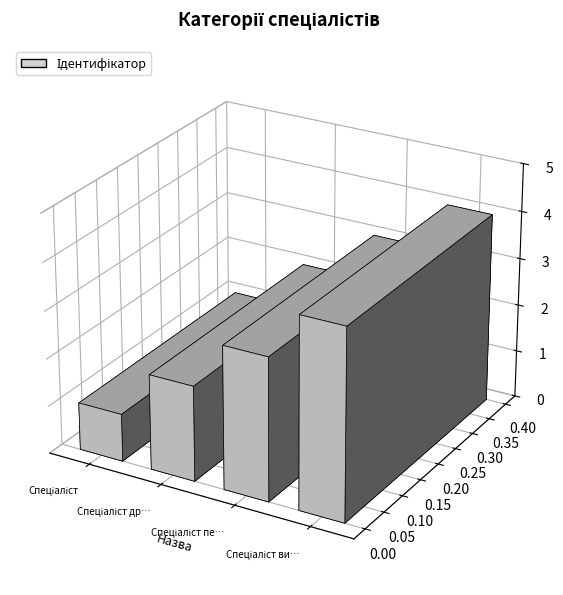

The chart shows a value of 6 at Спеціаліст вищої категорії. True or false?

False